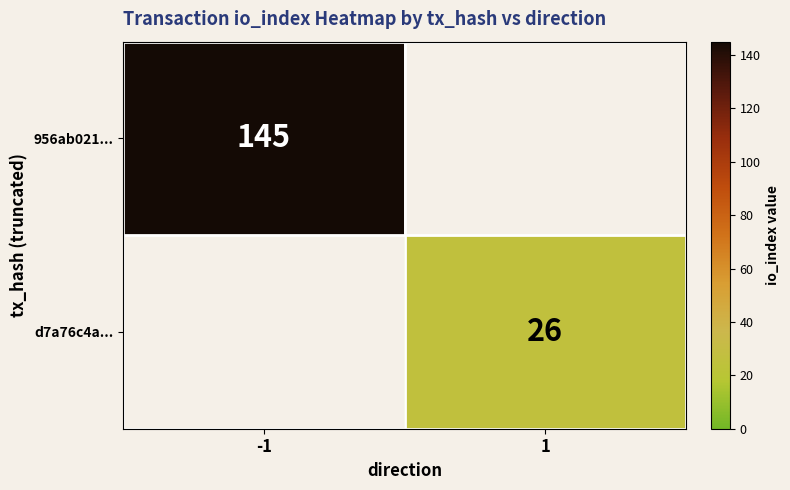

Is the value of 956ab021... at -1 greater than the value of d7a76c4a... at 1?

Yes